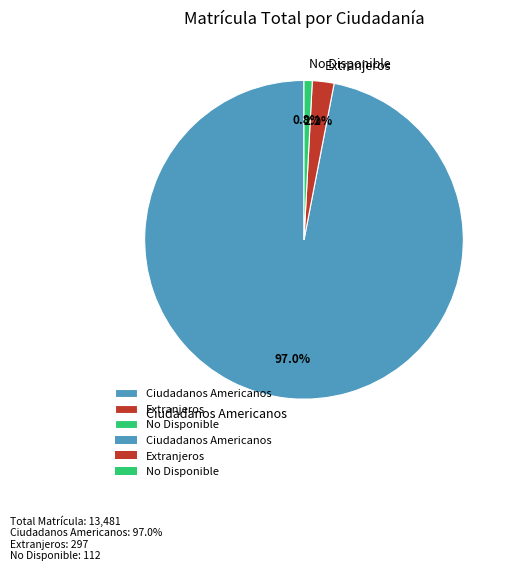

To the nearest percent, what is the average slice percentage?

33%